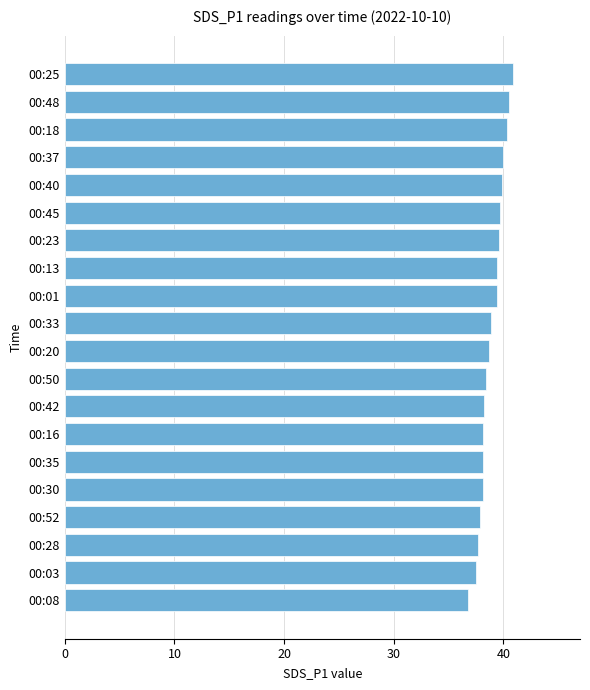

Which category has the highest value across all series?

00:25